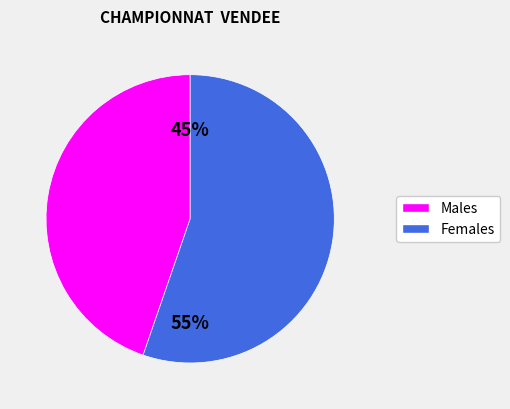

To the nearest percent, what is the combined percentage of Males and Females?

100%